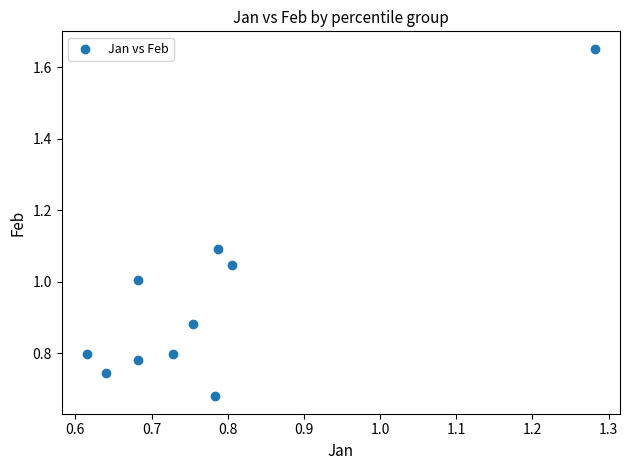

How many data points are displayed?

10